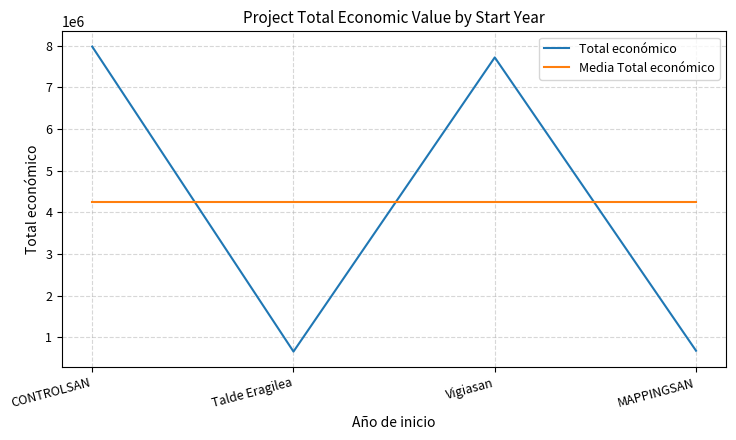

What is the difference between the highest and lowest values at CONTROLSAN?

3719838.5